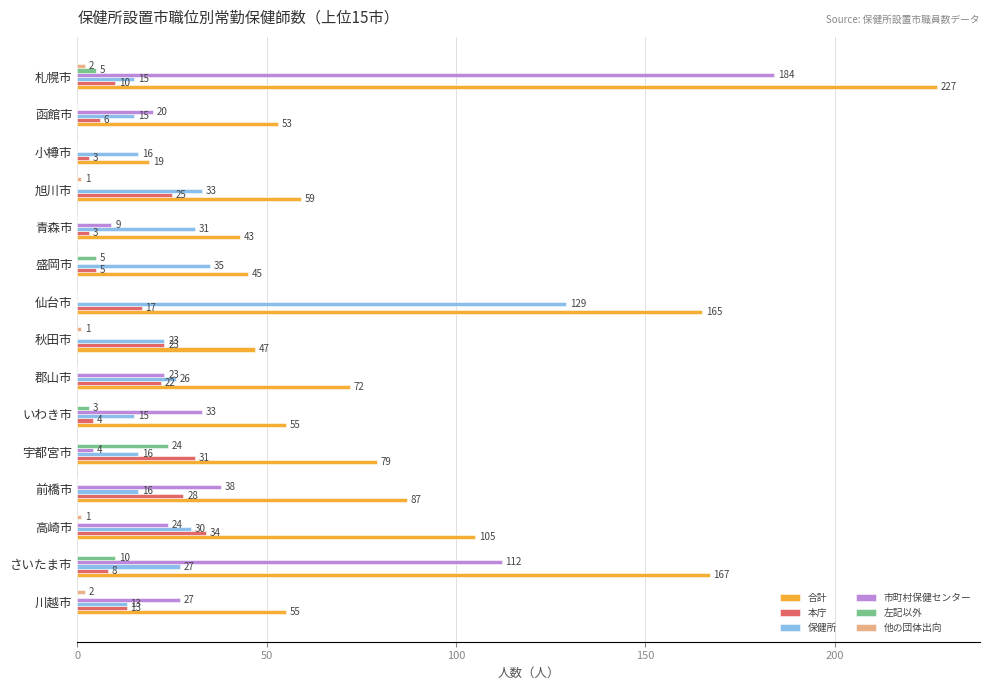

What is the sum of all 本庁 values?

232